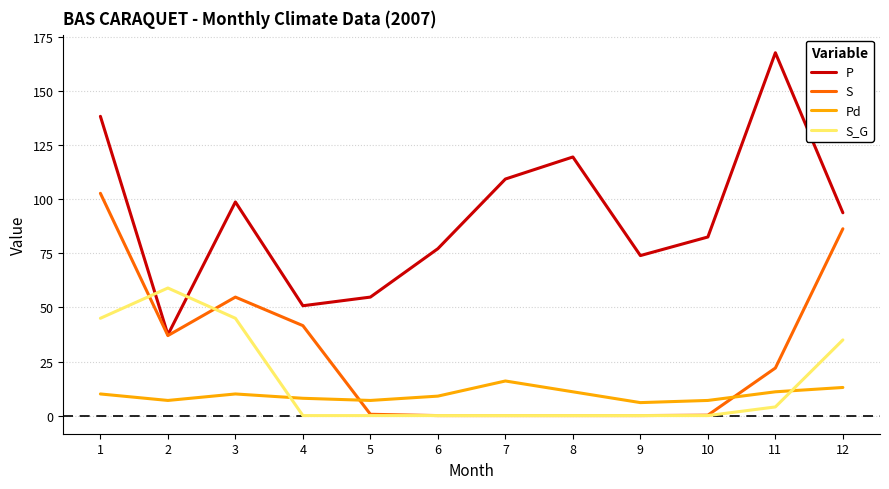

After their last crossing, which series has the higher values: Pd or S?

S